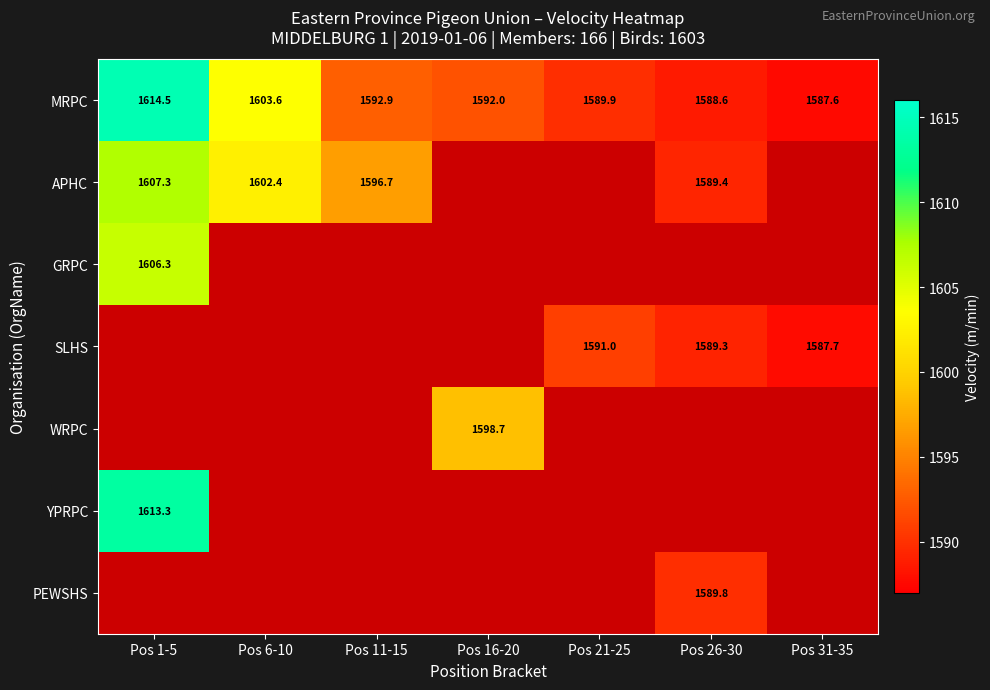

The SLHS series shows 1587.7 at Pos 31-35. True or false?

True